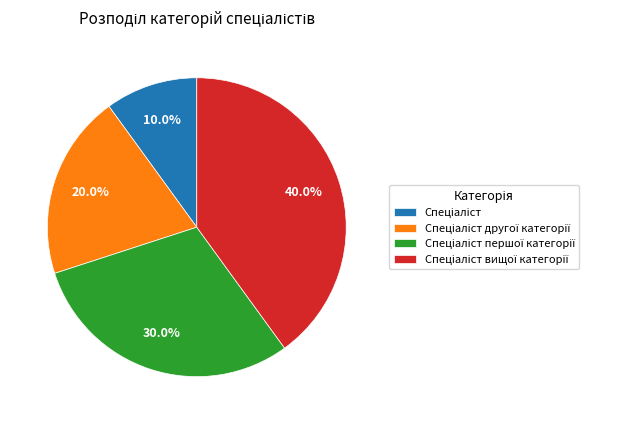

Does any single category account for the majority?

No